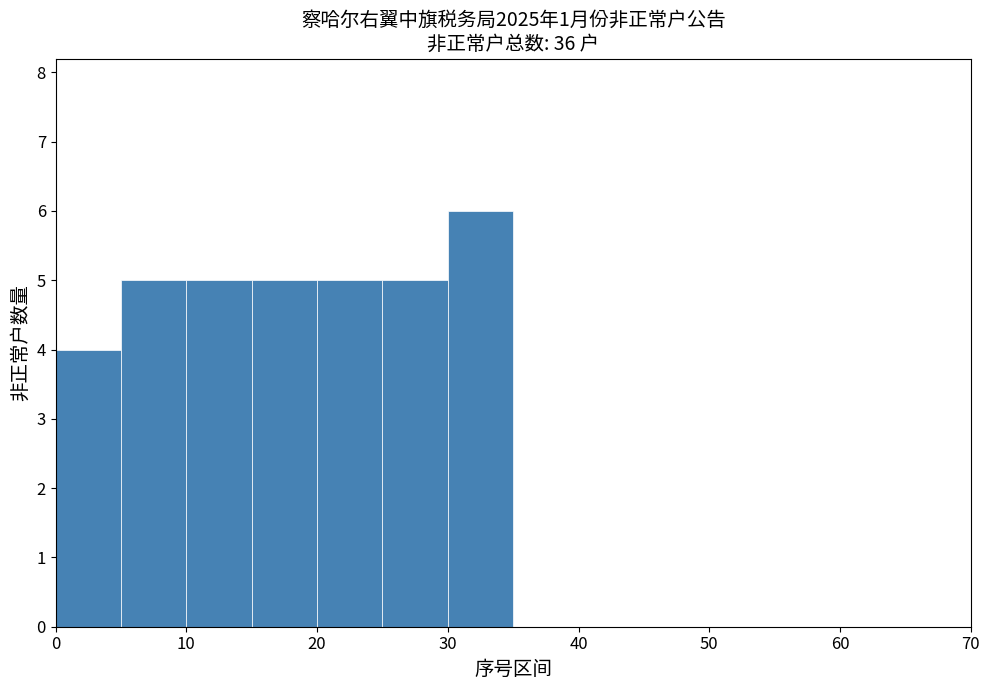

How tall is the bar that spans 25 to 30 on the x-axis? The values are not printed on the chart, so give them approximately, as read against the axis.

5